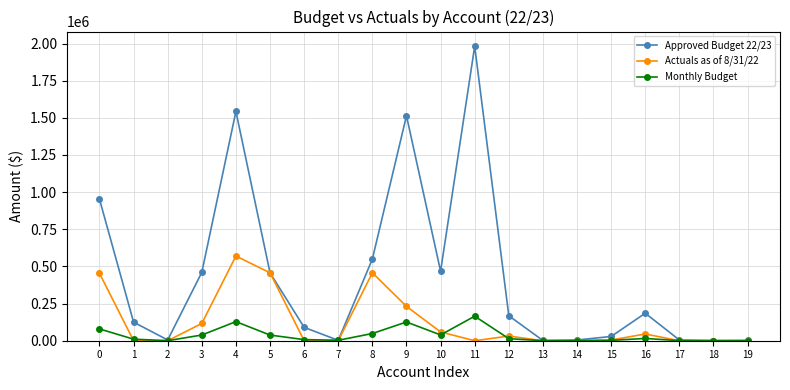

What is the difference between the Approved Budget 22/23 values at 10 and 13?

466150.0